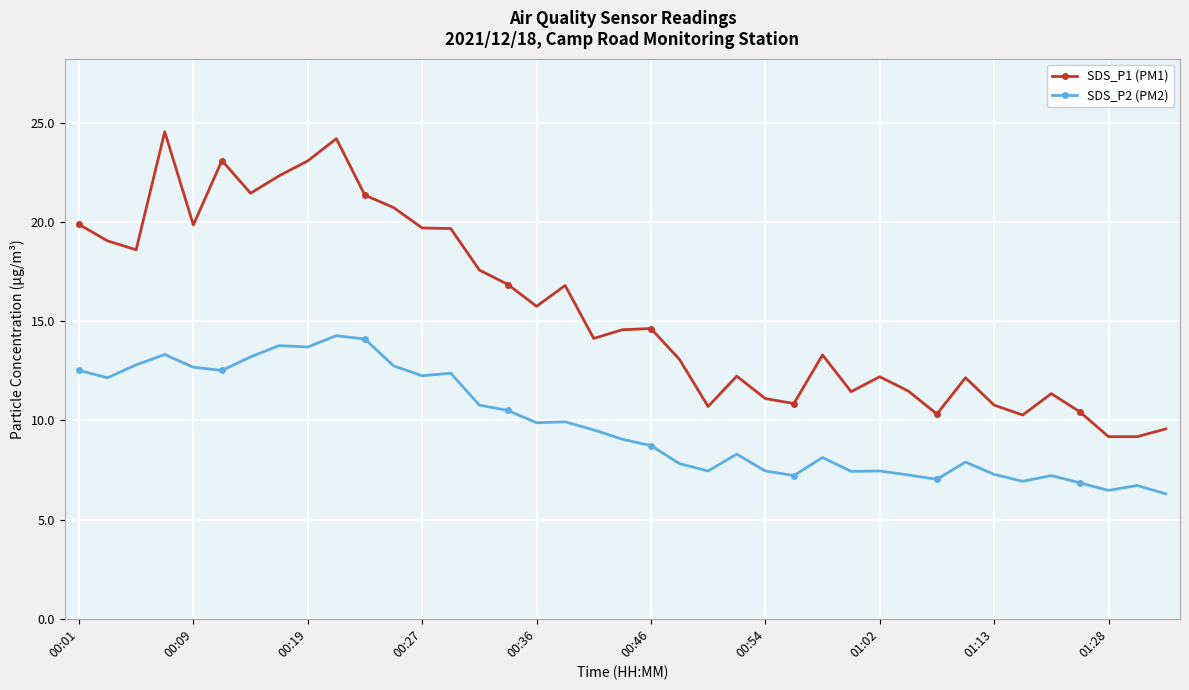

Which series has the largest total across all categories?

SDS_P1 (PM1)